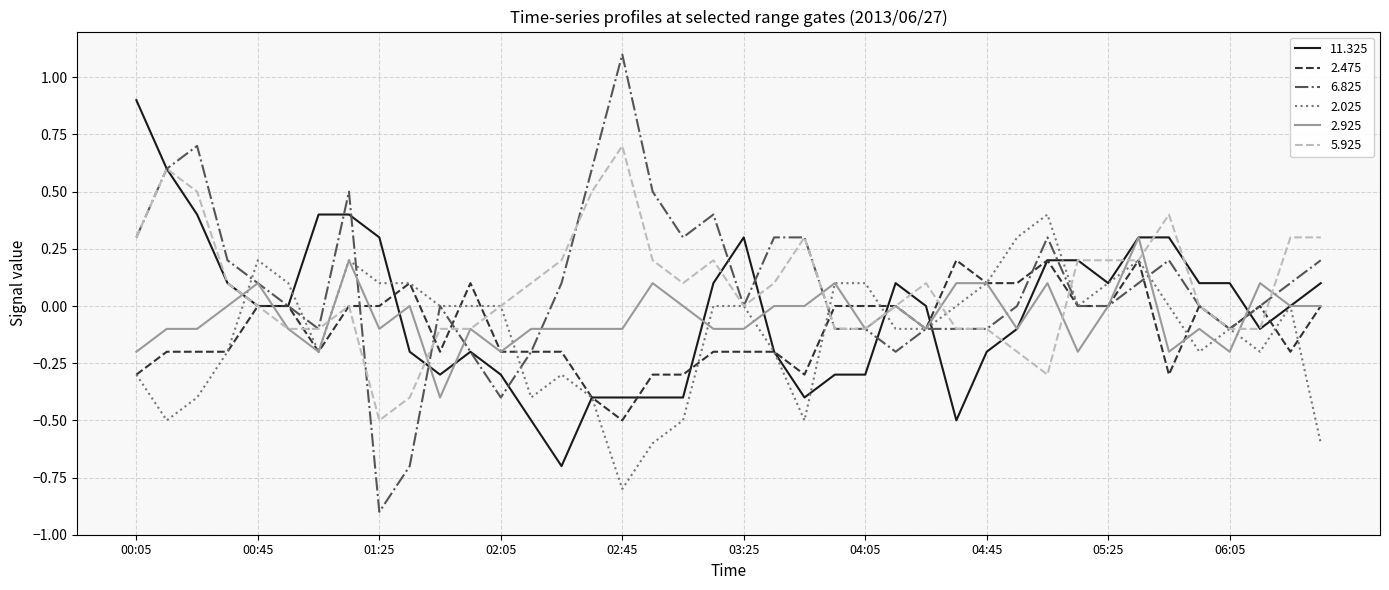

Which series has the widest spread of values?

6.825